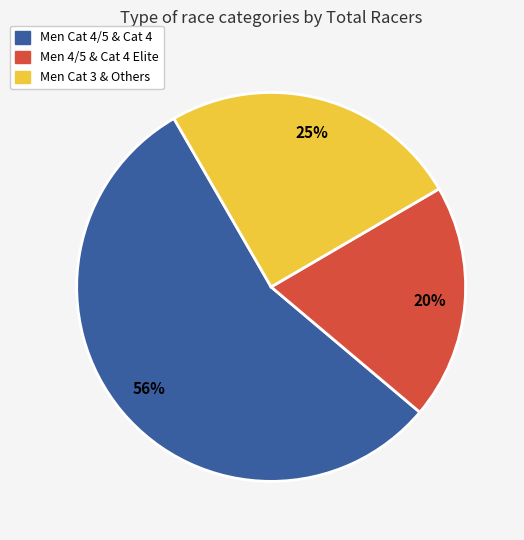

To the nearest percent, what is the average slice percentage?

33%